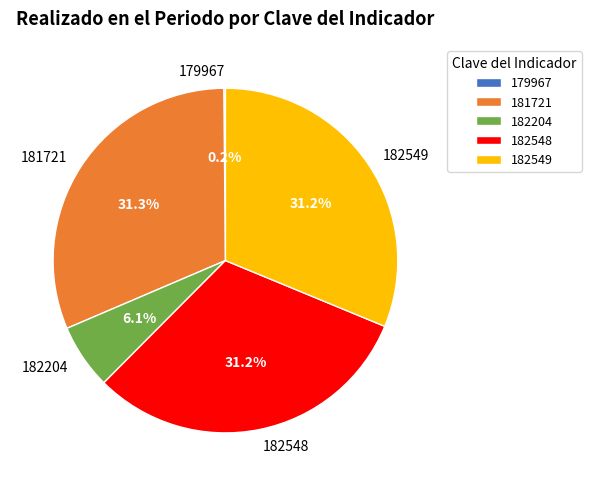

Is there any slice that represents more than half of the pie?

No